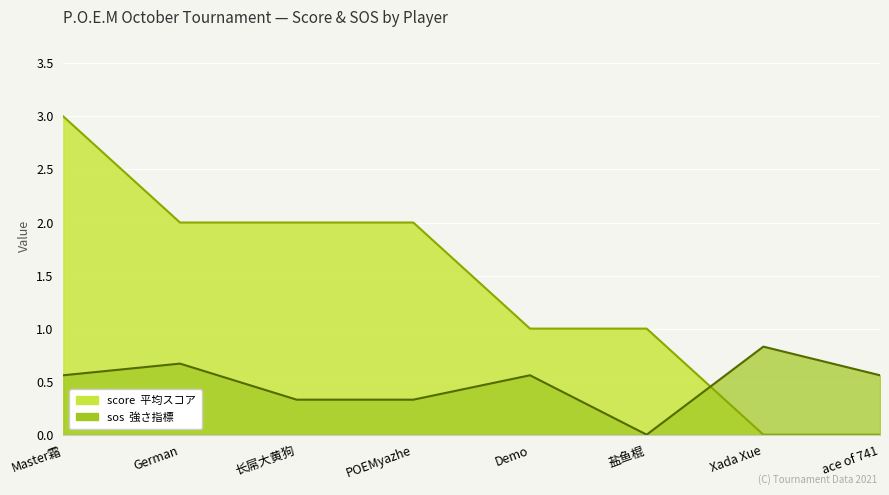

At which category is the sum across all series the highest?

Master霜